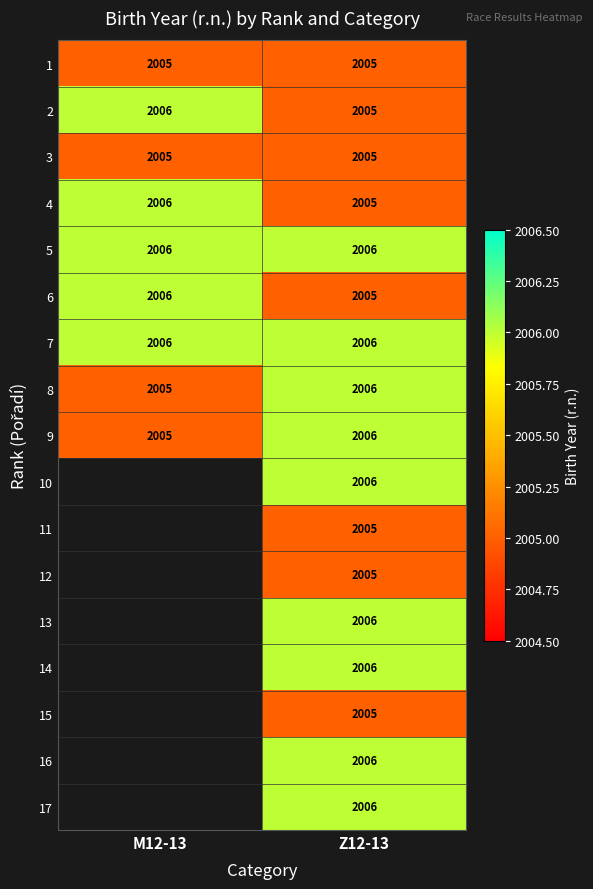

At how many categories does at least one series exceed 2005?

2